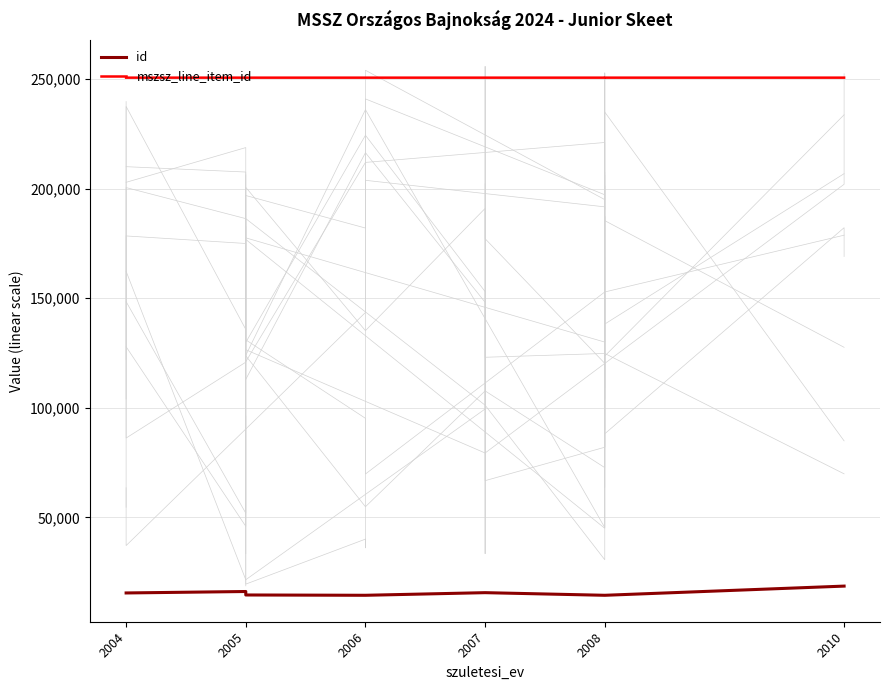

List the series in order of their peak value, lowest first.

id, mszsz_line_item_id